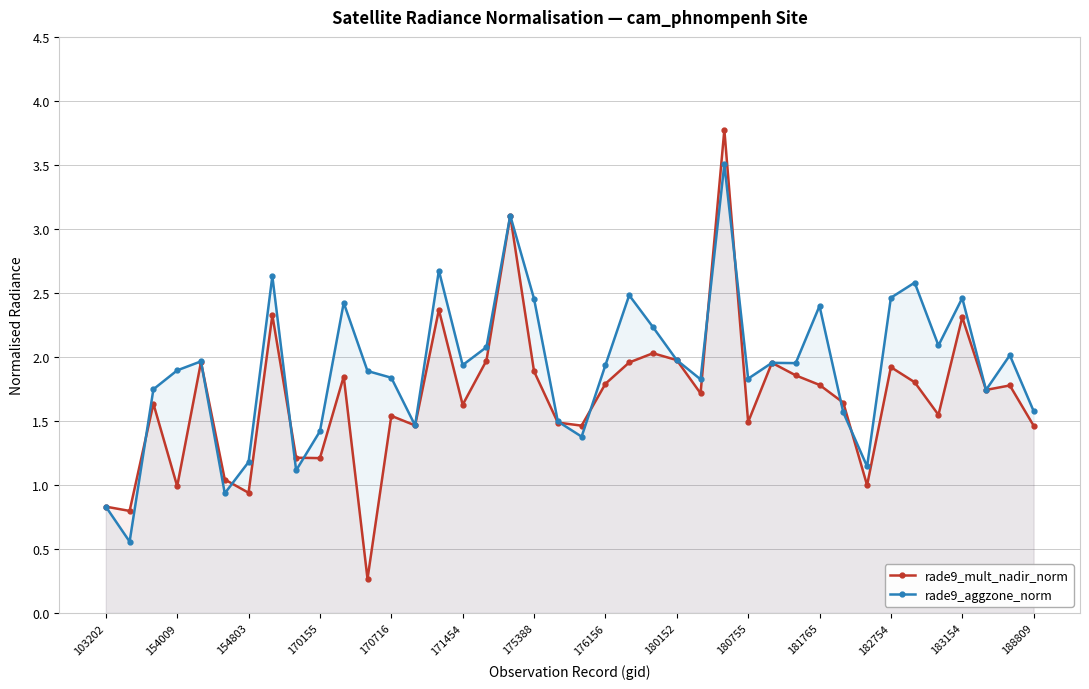

Rank the series at 35 from lowest to highest value.

rade9_mult_nadir_norm, rade9_aggzone_norm